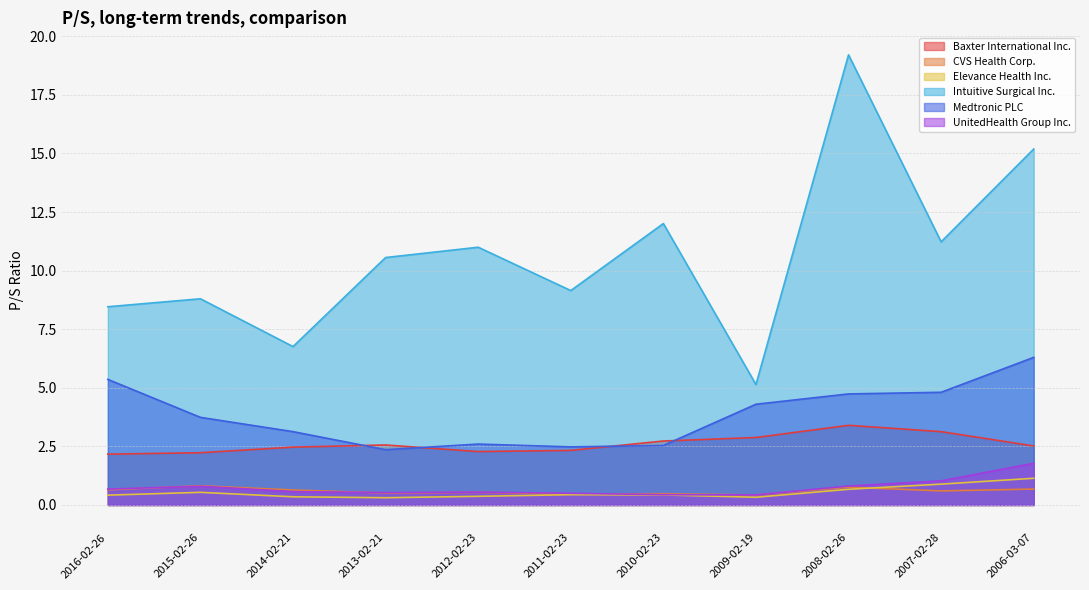

Which series has the largest range (max minus min)?

Intuitive Surgical Inc.